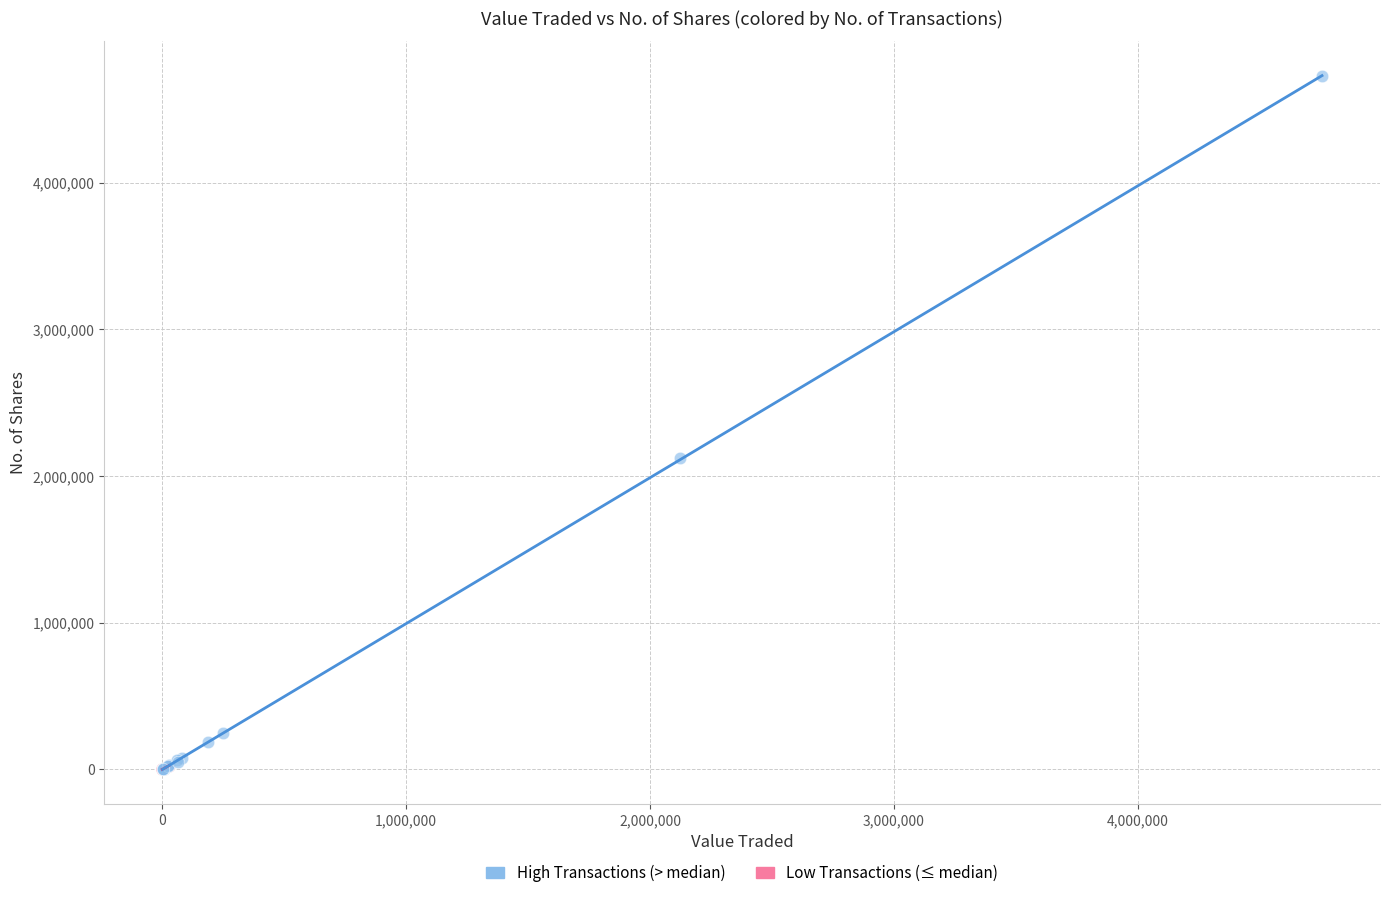

Which series has the largest Y range (max minus min)?

High Transactions (> median)